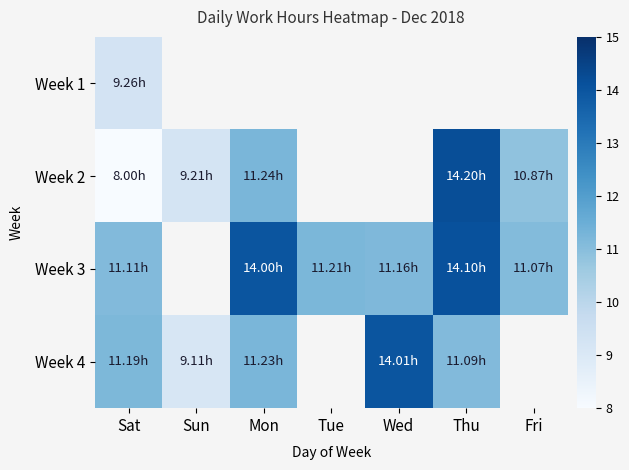

At which category does the chart reach its minimum across all series?

Sat